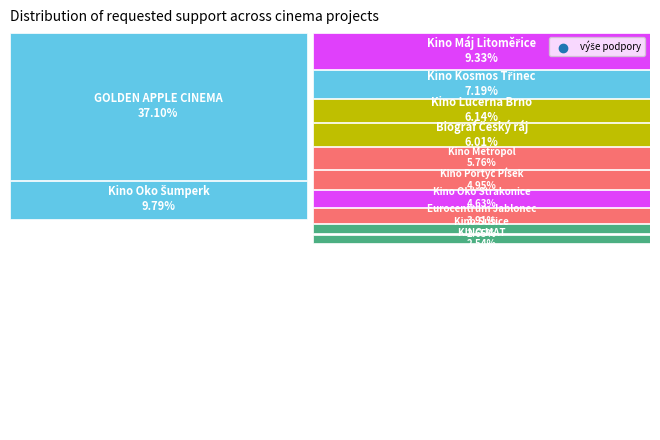

Do Kino Oko Šumperk and Kino Sušice together represent more than half of the pie?

No